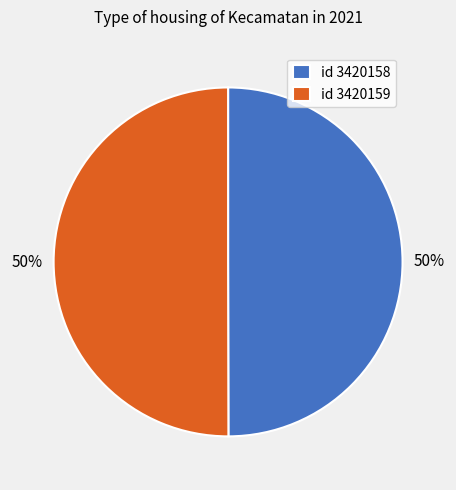

To the nearest percent, what portion does id 3420158 represent?

50%